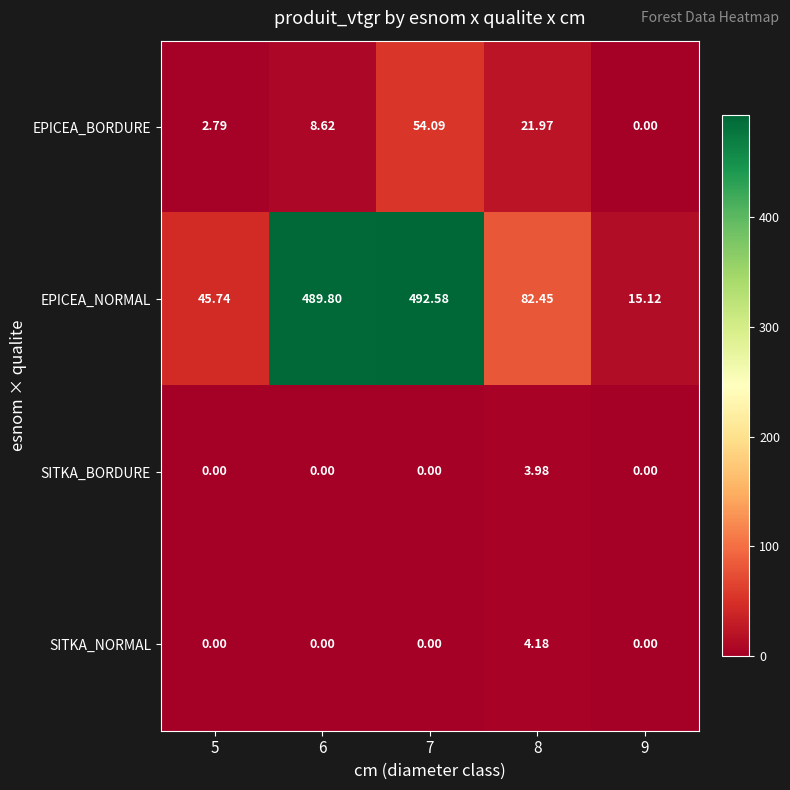

Between 5 and 9, which series saw the biggest shift?

EPICEA_NORMAL